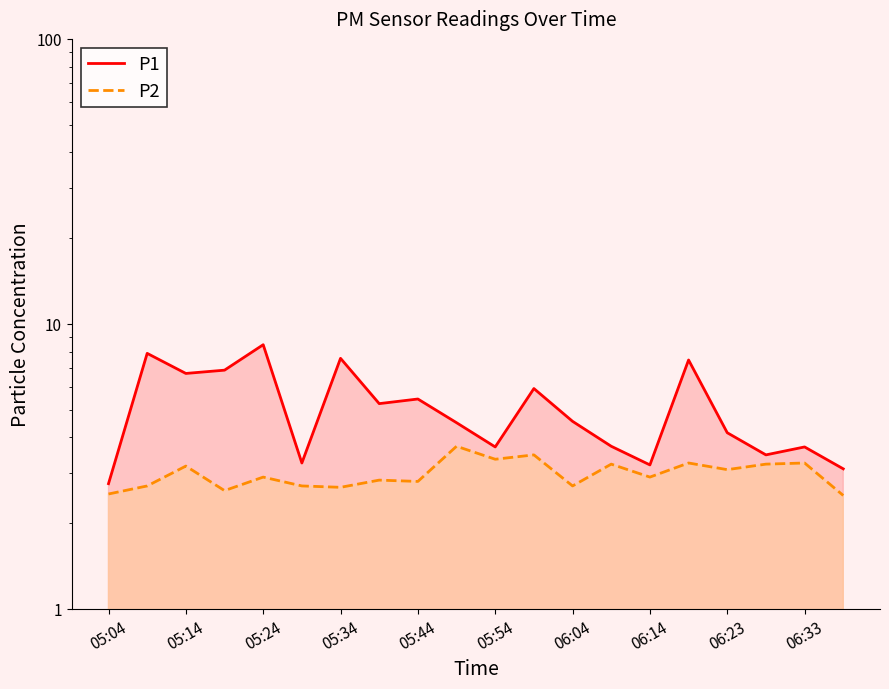

What is the lowest value of the P2 series?

2.5